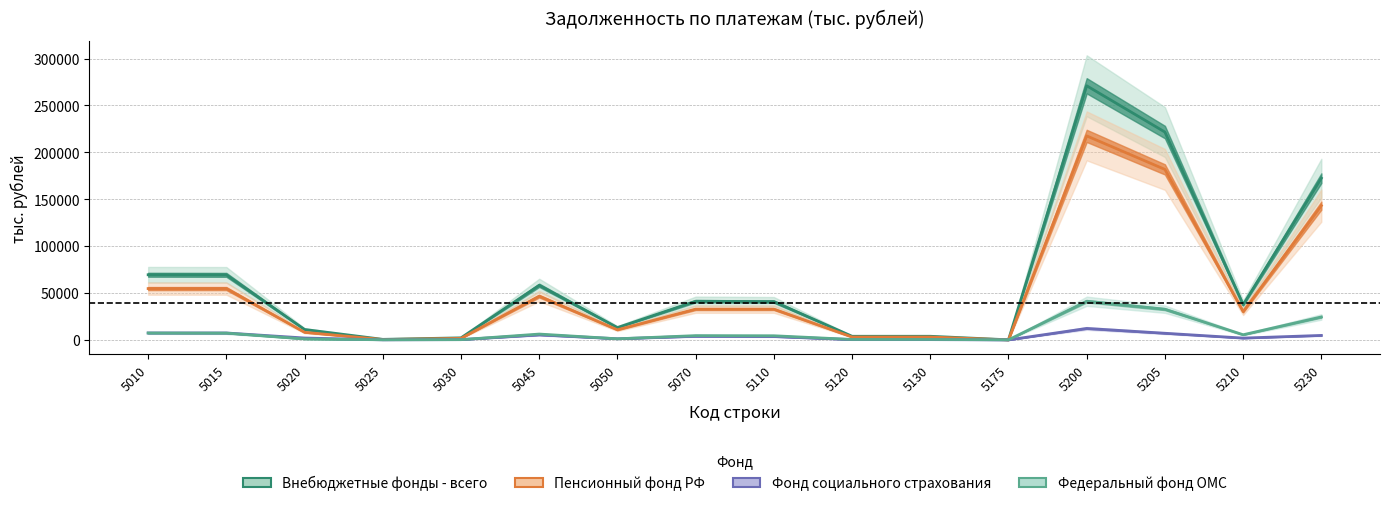

Count the number of categories in the chart.

16